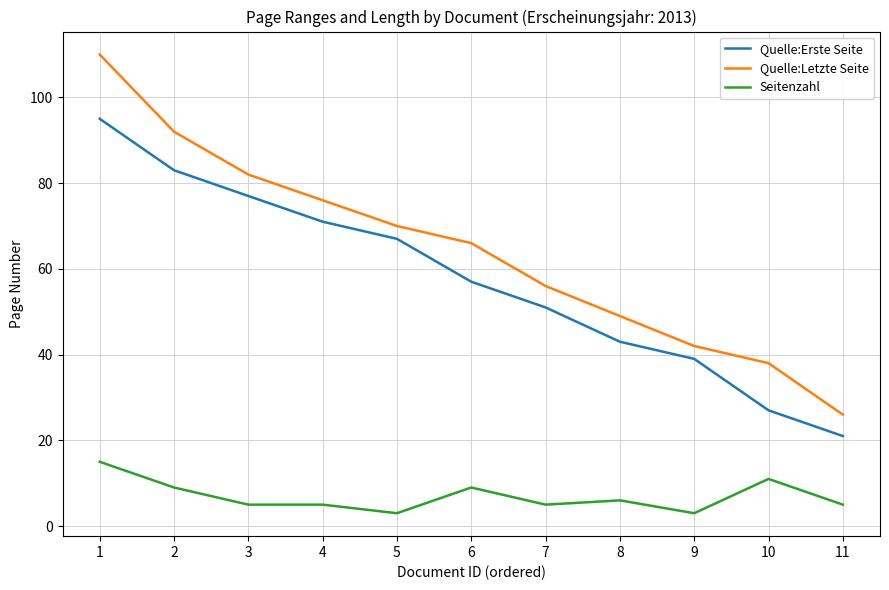

Does the chart have visible grid lines?

Yes